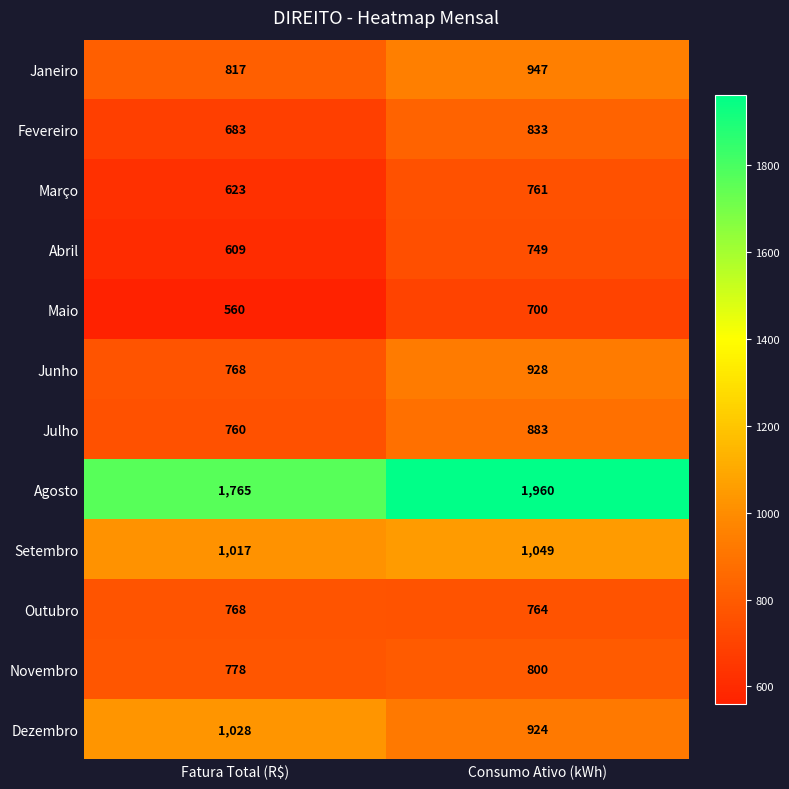

Reading left to right, what are all the values shown in this chart?

Janeiro: Fatura Total (R$)=817	Consumo Ativo (kWh)=947
Fevereiro: Fatura Total (R$)=683	Consumo Ativo (kWh)=833
Março: Fatura Total (R$)=623	Consumo Ativo (kWh)=761
Abril: Fatura Total (R$)=609	Consumo Ativo (kWh)=749
Maio: Fatura Total (R$)=560	Consumo Ativo (kWh)=700
Junho: Fatura Total (R$)=768	Consumo Ativo (kWh)=928
Julho: Fatura Total (R$)=760	Consumo Ativo (kWh)=883
Agosto: Fatura Total (R$)=1765	Consumo Ativo (kWh)=1960
Setembro: Fatura Total (R$)=1017	Consumo Ativo (kWh)=1049
Outubro: Fatura Total (R$)=768	Consumo Ativo (kWh)=764
Novembro: Fatura Total (R$)=778	Consumo Ativo (kWh)=800
Dezembro: Fatura Total (R$)=1028	Consumo Ativo (kWh)=924